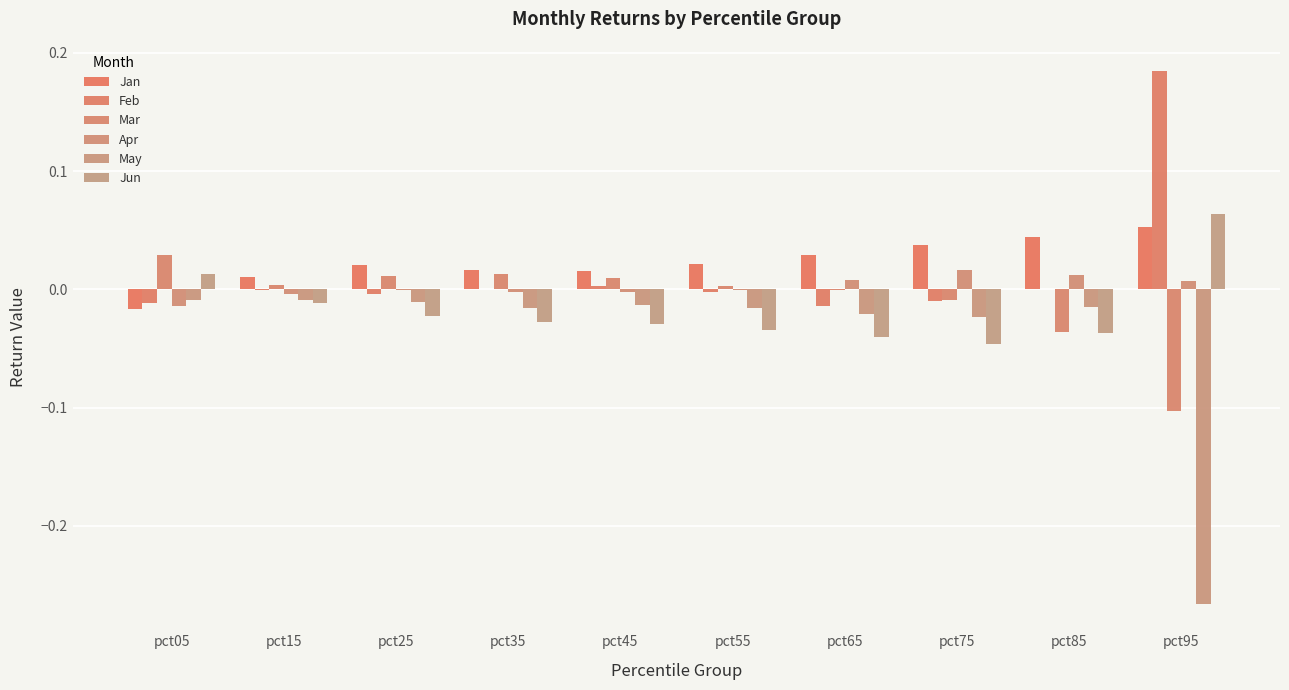

What is the sum of all Jun values?

-0.2